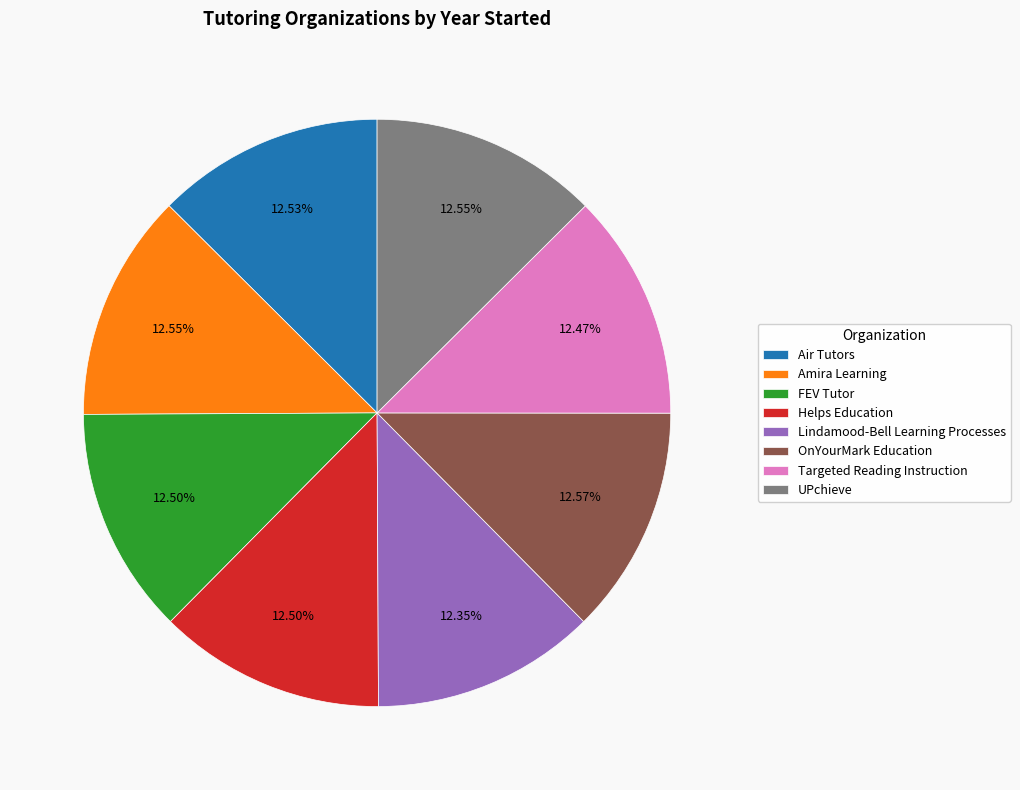

How much of the chart is everything except Amira Learning?

87.5%